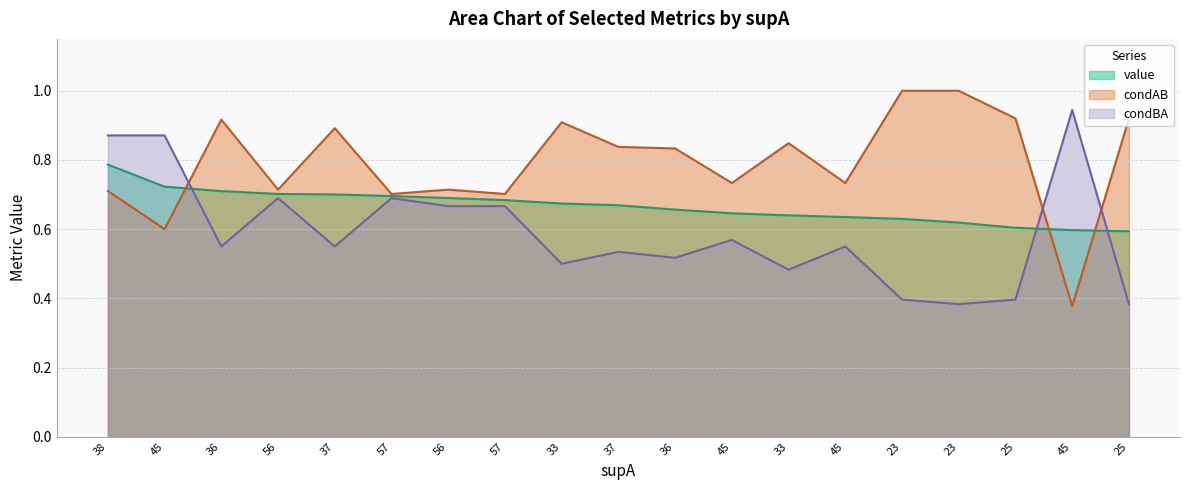

What is the average value of the value series?

0.7